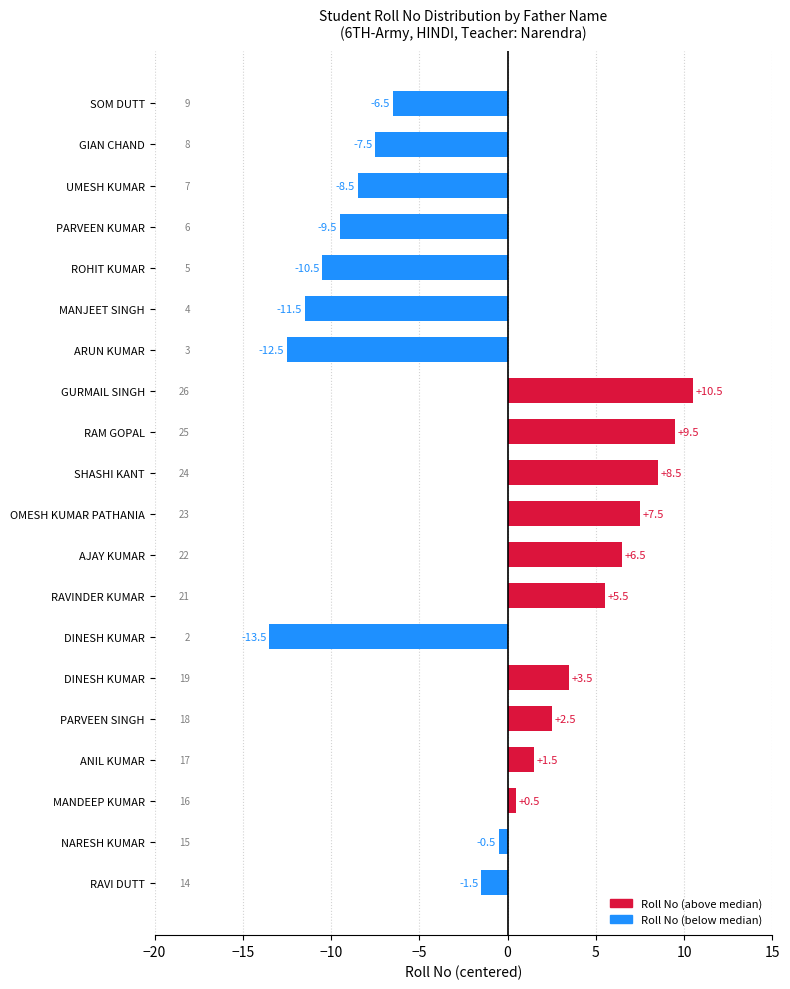

What is the sum of all values?

-26.0